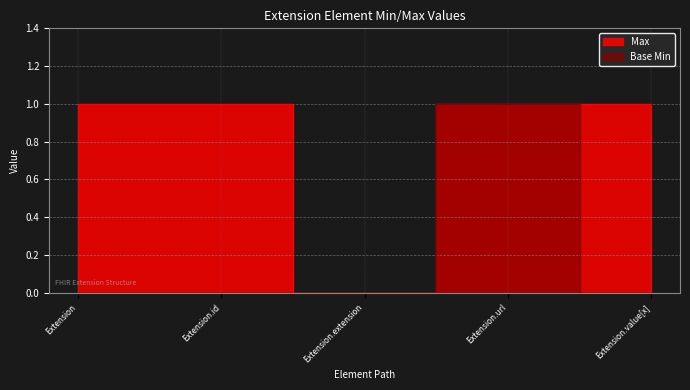

List the series in order of their overall mean, highest first.

Max, Base Min